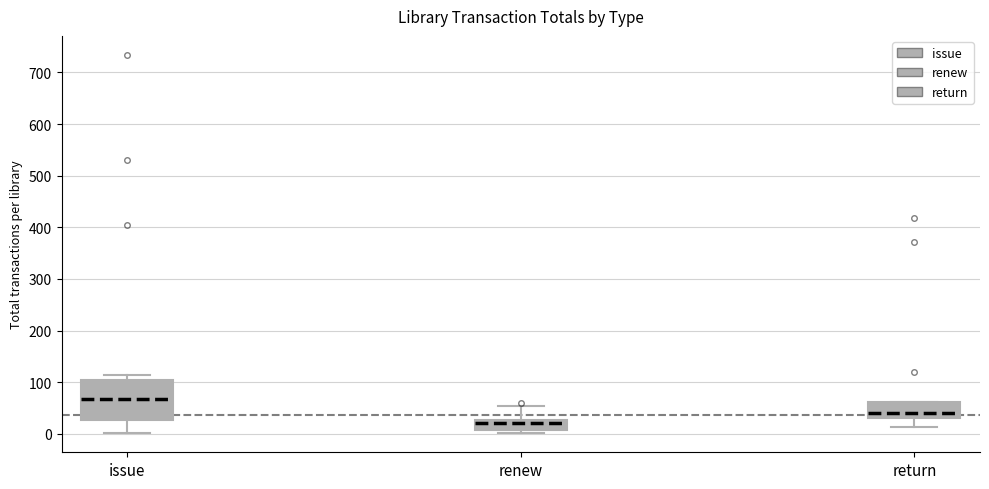

Which box has the lowest median line?

renew